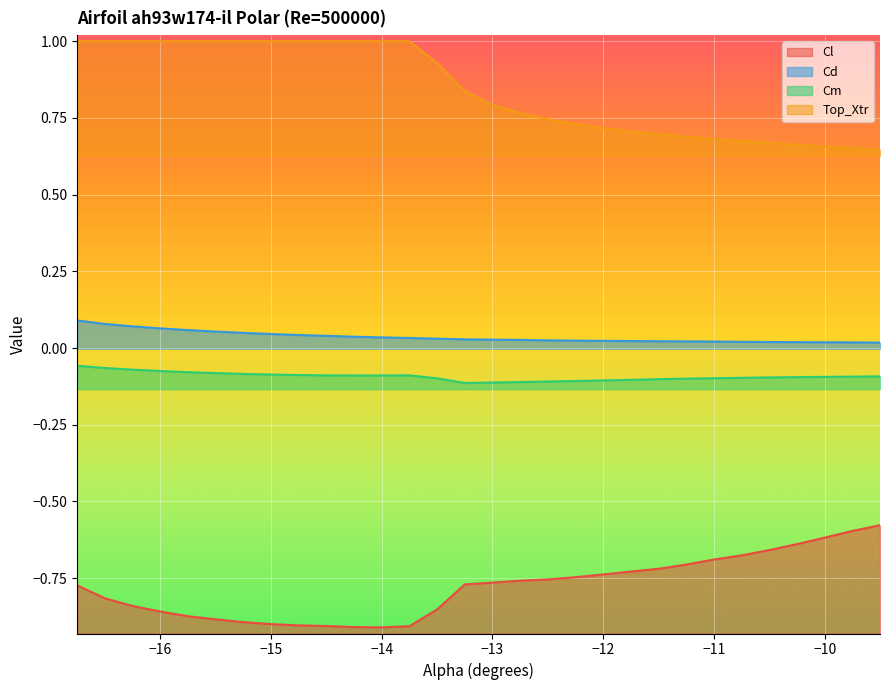

Reading right to left, what are all the values shown in this chart?

Cl: -0.6	-0.6	-0.6	-0.6	-0.7	-0.7	-0.7	-0.7	-0.7	-0.7	-0.7	-0.7	-0.8	-0.8	-0.8	-0.8	-0.9	-0.9	-0.9	-0.9	-0.9	-0.9	-0.9	-0.9	-0.9	-0.9	-0.9	-0.8	-0.8	-0.8
Cd: 0.0	0.0	0.0	0.0	0.0	0.0	0.0	0.0	0.0	0.0	0.0	0.0	0.0	0.0	0.0	0.0	0.0	0.0	0.0	0.0	0.0	0.0	0.0	0.0	0.1	0.1	0.1	0.1	0.1	0.1
Cm: -0.1	-0.1	-0.1	-0.1	-0.1	-0.1	-0.1	-0.1	-0.1	-0.1	-0.1	-0.1	-0.1	-0.1	-0.1	-0.1	-0.1	-0.1	-0.1	-0.1	-0.1	-0.1	-0.1	-0.1	-0.1	-0.1	-0.1	-0.1	-0.1	-0.1
Top_Xtr: 0.6	0.7	0.7	0.7	0.7	0.7	0.7	0.7	0.7	0.7	0.7	0.7	0.7	0.8	0.8	0.8	0.9	1.0	1.0	1.0	1.0	1.0	1.0	1.0	1.0	1.0	1.0	1.0	1.0	1.0